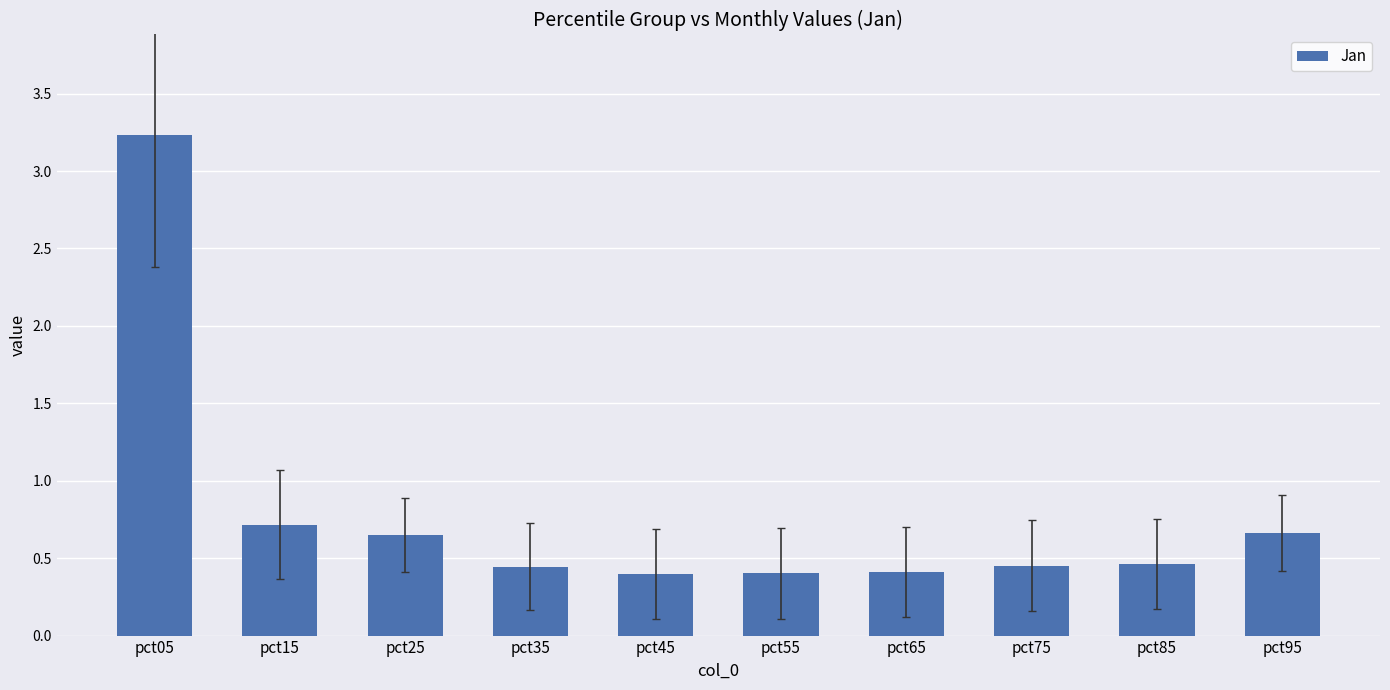

Between pct05 and pct65, which is larger?

pct05